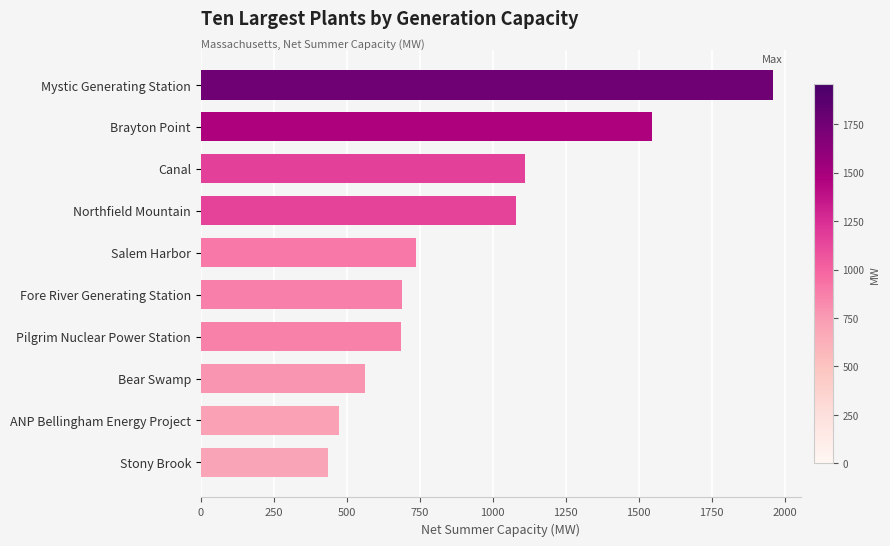

How many values are below 738?

5